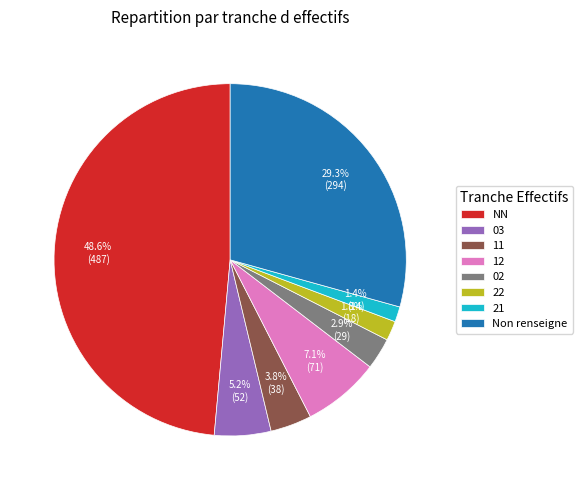

How many slices are in this pie chart?

8